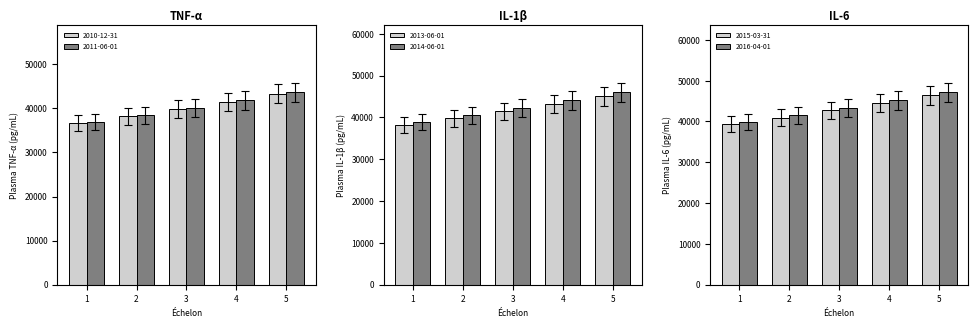

What is the difference between the maximum and minimum values in the 2015-03-31 series?

7120